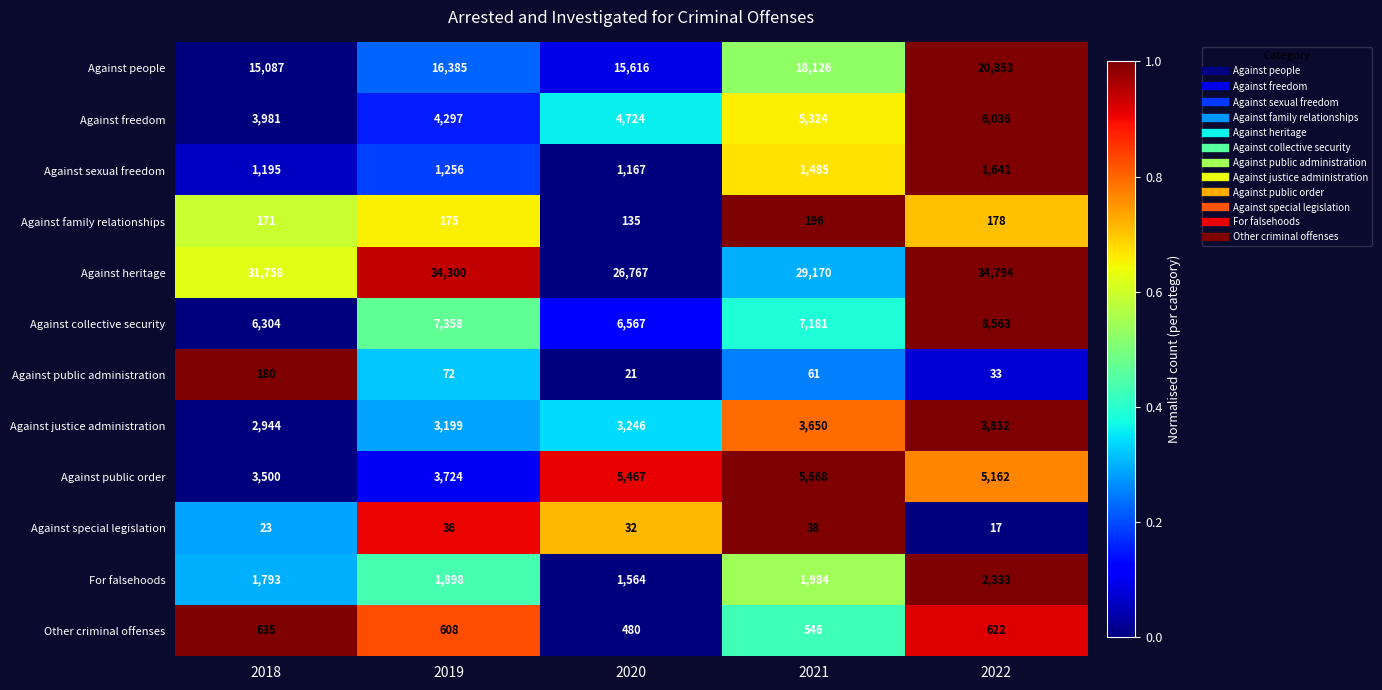

Rank the series at 2021 from lowest to highest value.

Against special legislation, Against public administration, Against family relationships, Other criminal offenses, Against sexual freedom, For falsehoods, Against justice administration, Against freedom, Against public order, Against collective security, Against people, Against heritage